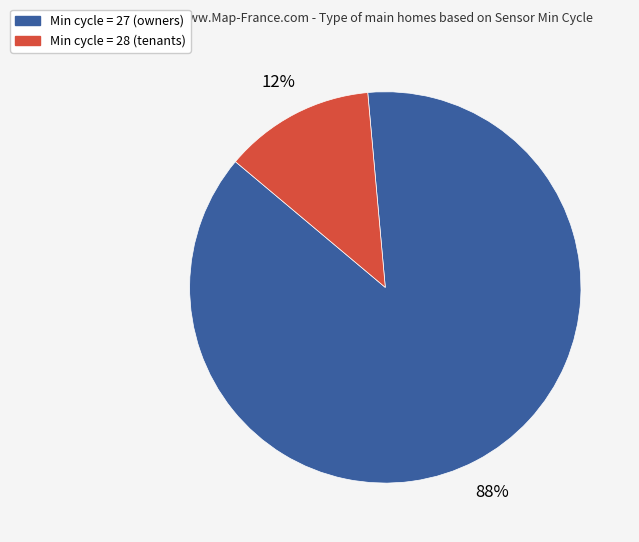

To the nearest percent, what is the average slice percentage?

50%